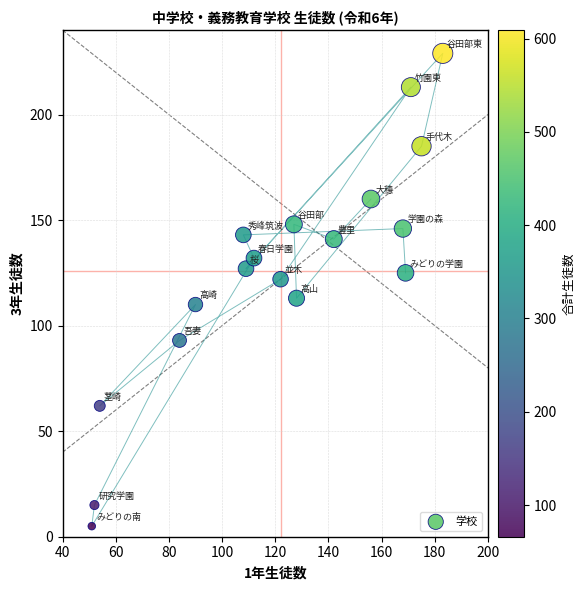

What is the range of X values (max minus min)?

132